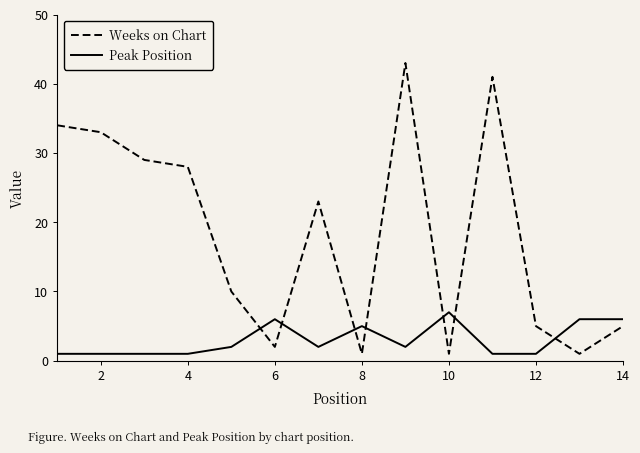

What is the highest value of the Weeks on Chart series?

43